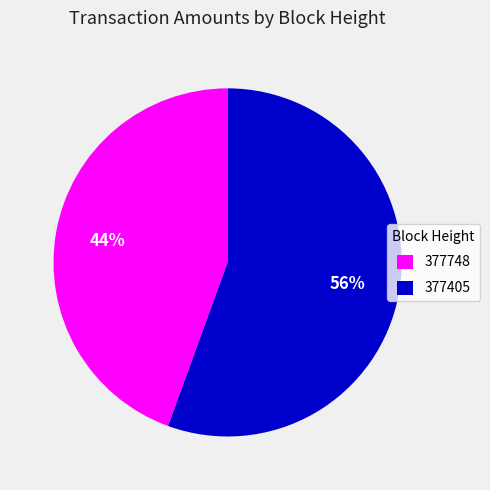

Which slice is the largest?

377405